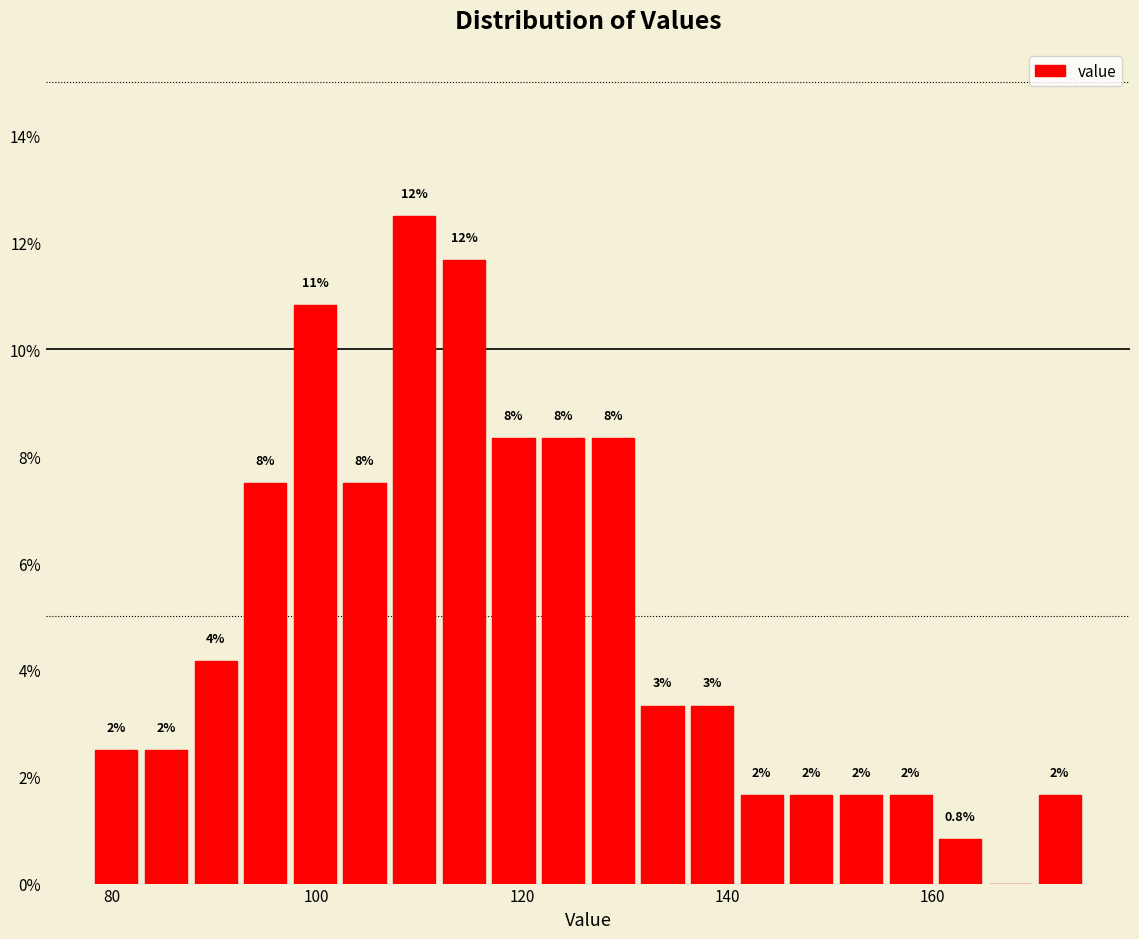

Read against the x-axis, roughly where is the centre of the tallest bar?

110